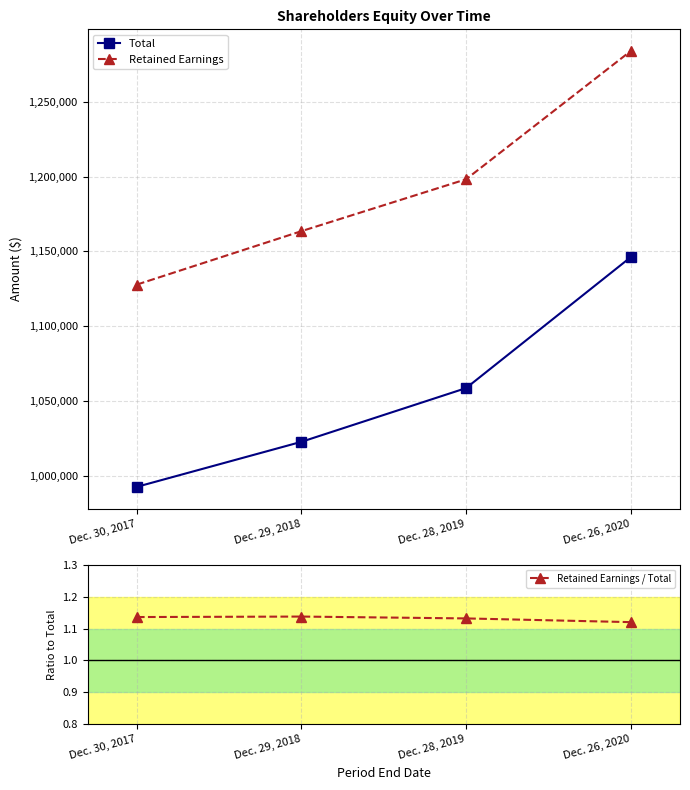

Count the number of categories in the chart.

4